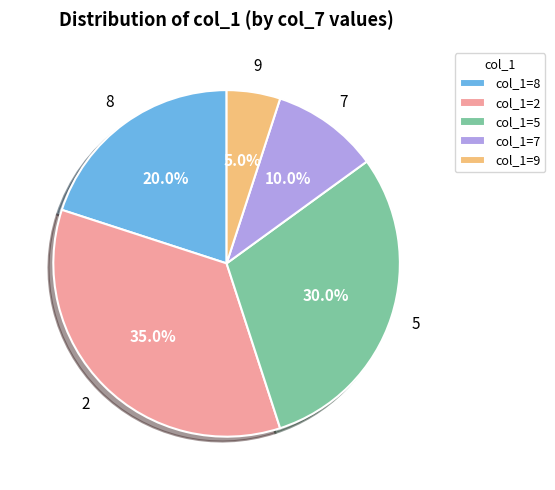

What percentage is NOT represented by 9?

95.0%